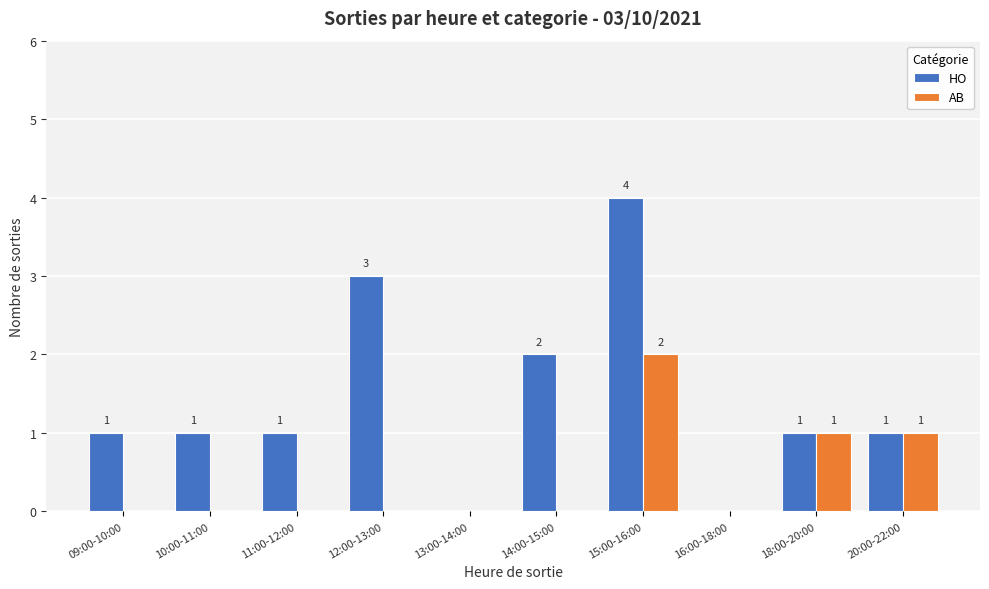

Reading left to right, transcribe all the data shown in this chart.

HO: 09:00-10:00=1	10:00-11:00=1	11:00-12:00=1	12:00-13:00=3	13:00-14:00=0	14:00-15:00=2	15:00-16:00=4	16:00-18:00=0	18:00-20:00=1	20:00-22:00=1
AB: 09:00-10:00=0	10:00-11:00=0	11:00-12:00=0	12:00-13:00=0	13:00-14:00=0	14:00-15:00=0	15:00-16:00=2	16:00-18:00=0	18:00-20:00=1	20:00-22:00=1